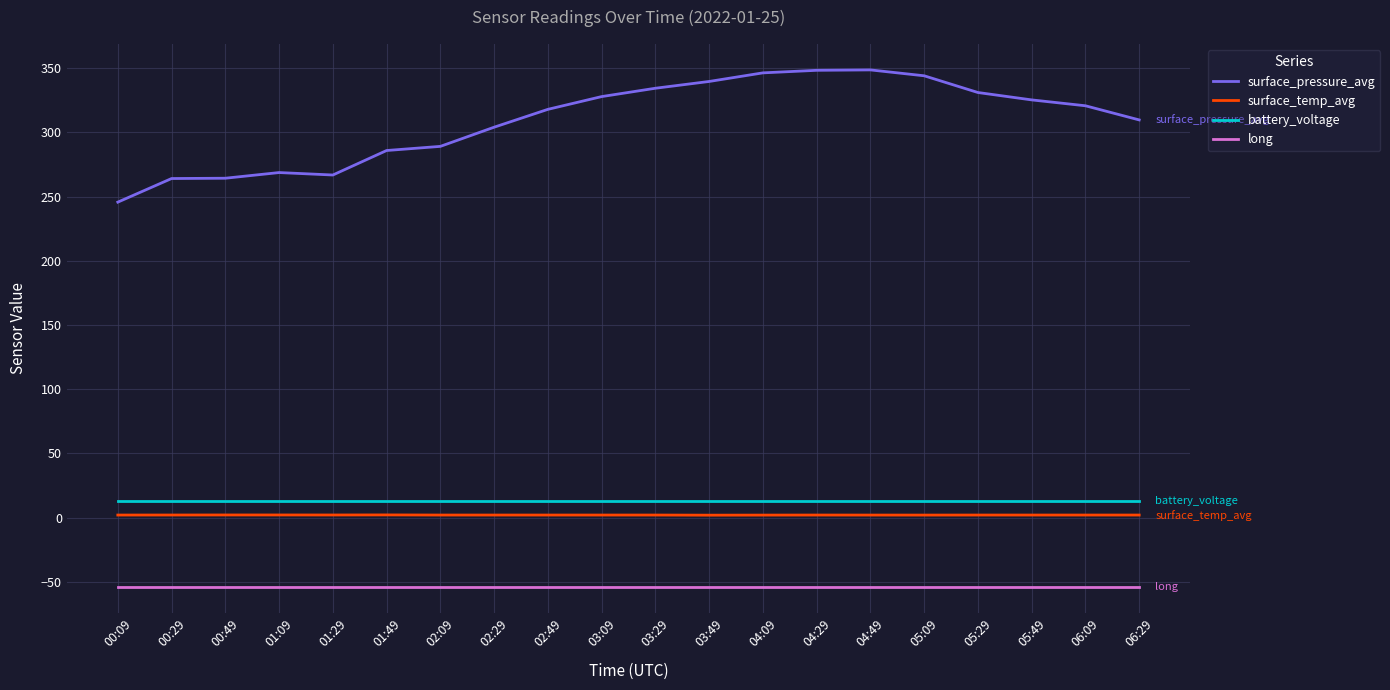

Is the value of surface_pressure_avg at 05:29 greater than the value of battery_voltage at 03:09?

Yes